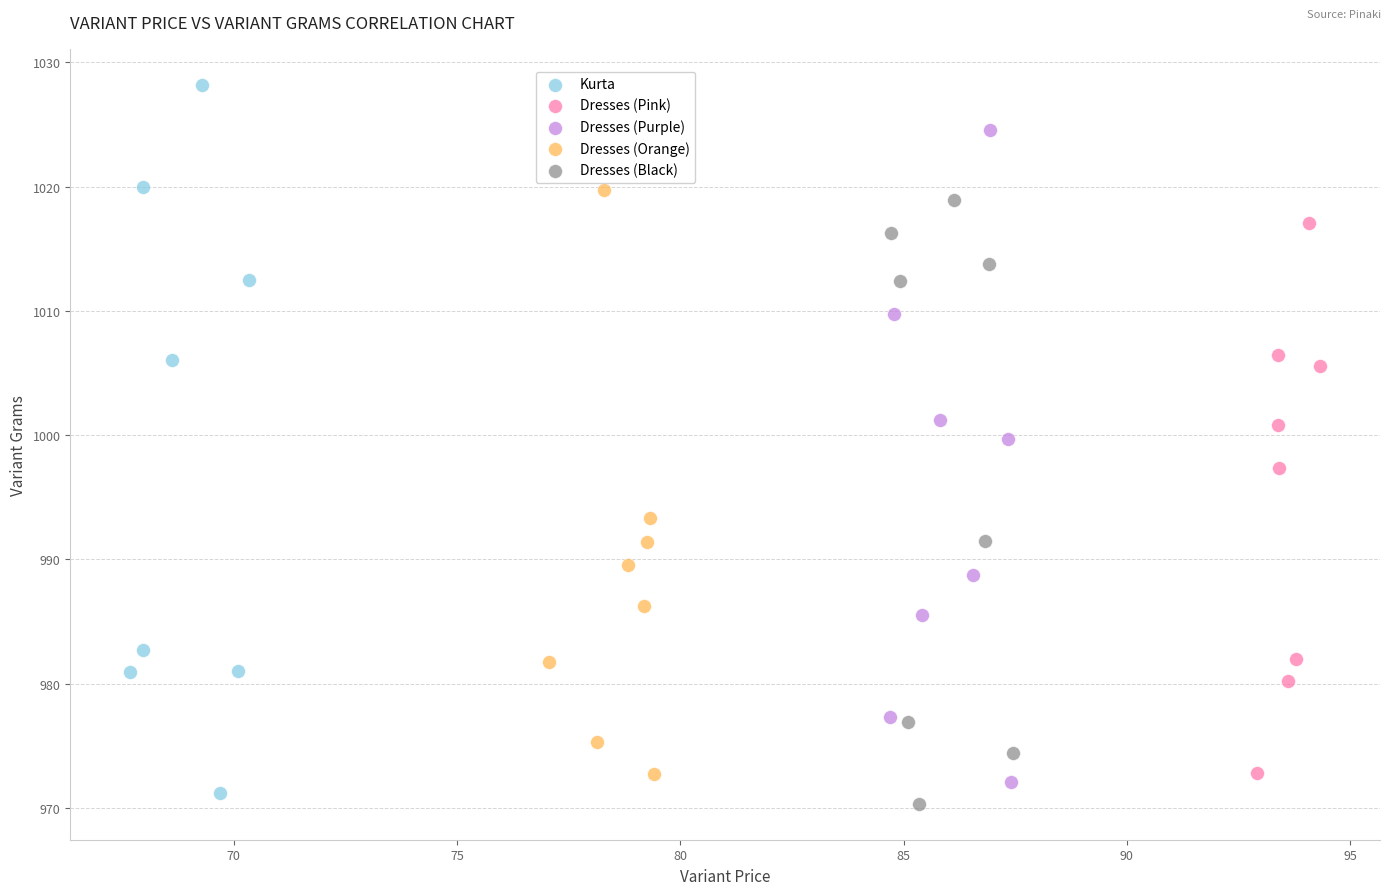

Which series has the widest spread of Y values?

Kurta